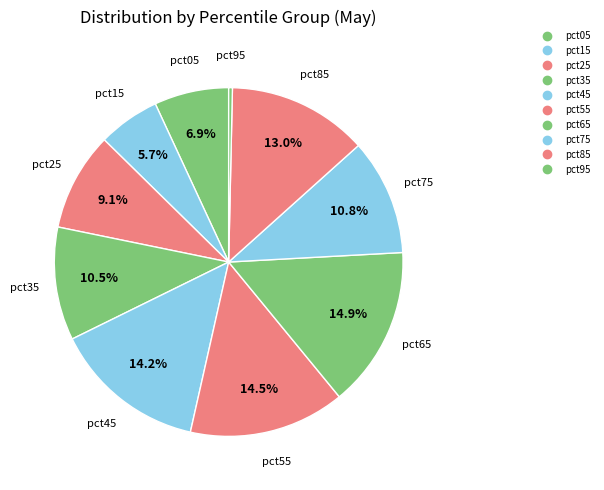

How many slices are in this pie chart?

10